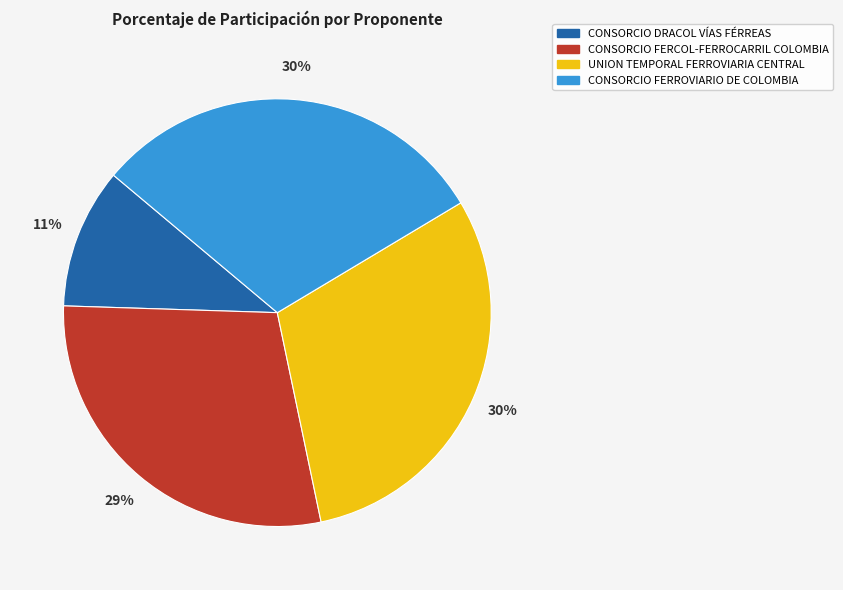

How many slices are in this pie chart?

4